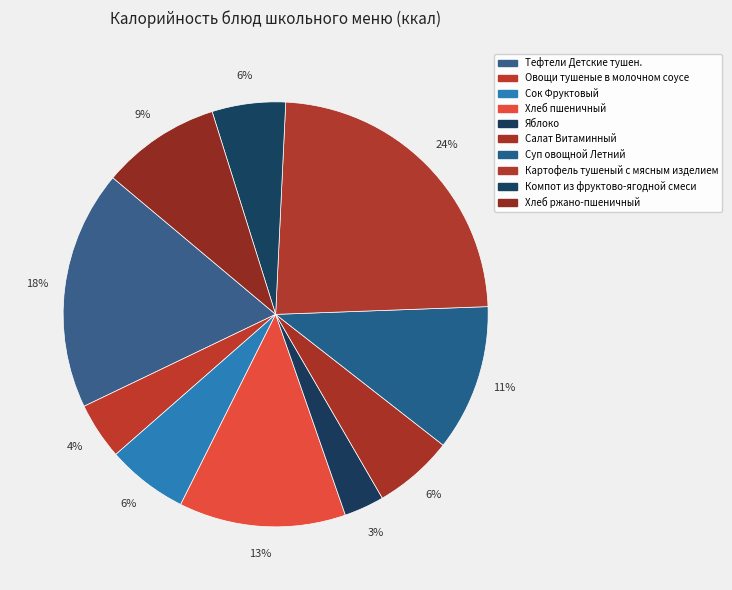

Is there any slice that represents more than half of the pie?

No